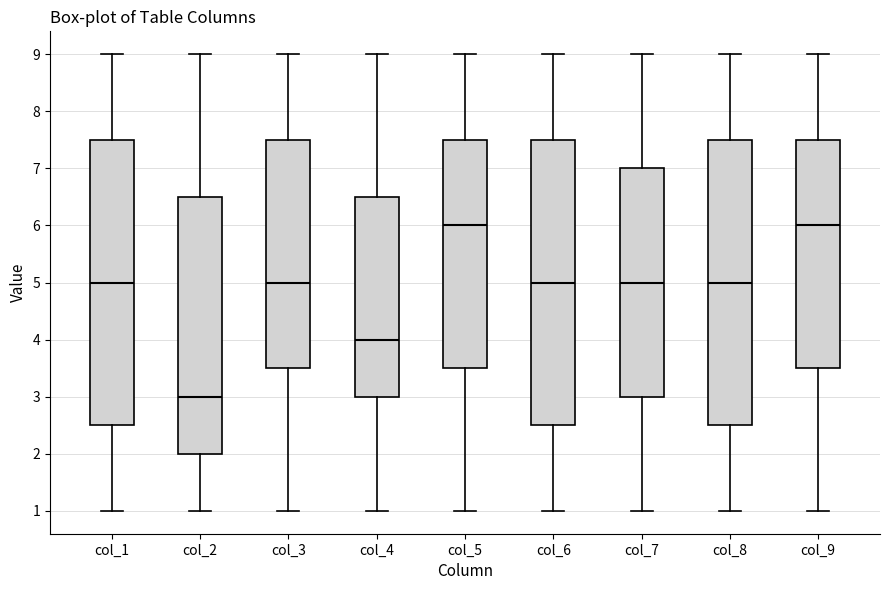

Where does the median line of the box for col_3 sit on the y-axis? The values are not printed on the chart, so give them approximately, as read against the axis.

5.0